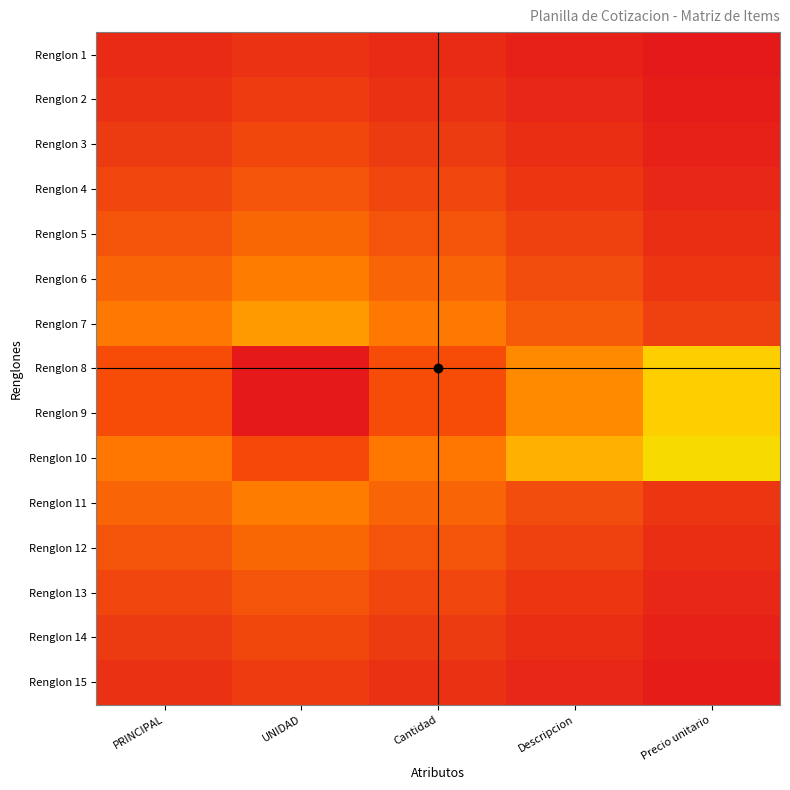

At how many categories does at least one series exceed 1?

5